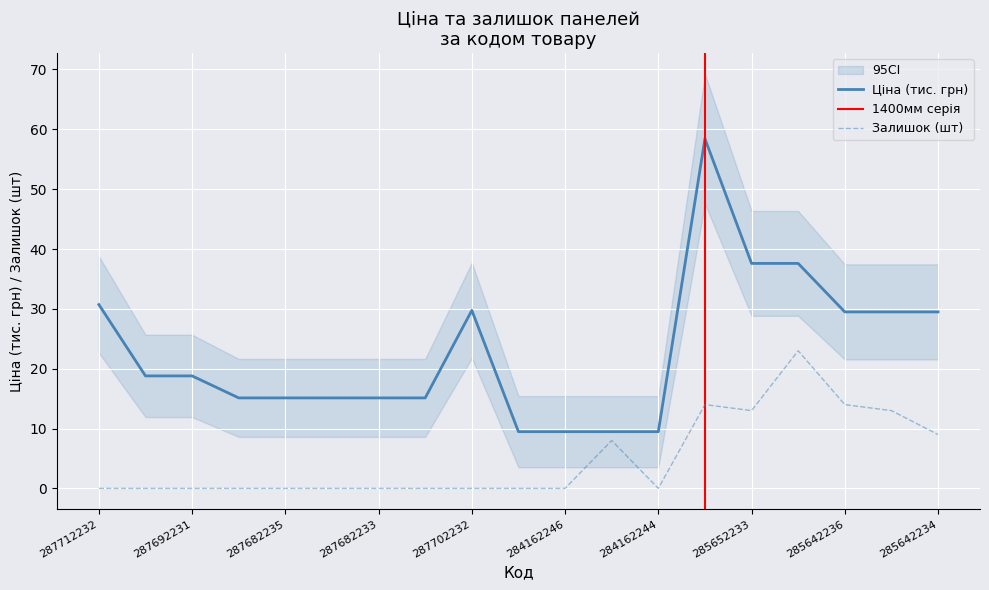

Reading left to right, transcribe all the data shown in this chart.

Ціна: 30.7	18.8	18.8	15.1	15.1	15.1	15.1	15.1	29.7	9.5	9.5	9.5	9.5	58.4	37.6	37.6	29.5	29.5	29.5
Залишок: 0.0	0.0	0.0	0.0	0.0	0.0	0.0	0.0	0.0	0.0	0.0	8.0	0.0	14.0	13.0	23.0	14.0	13.0	9.0